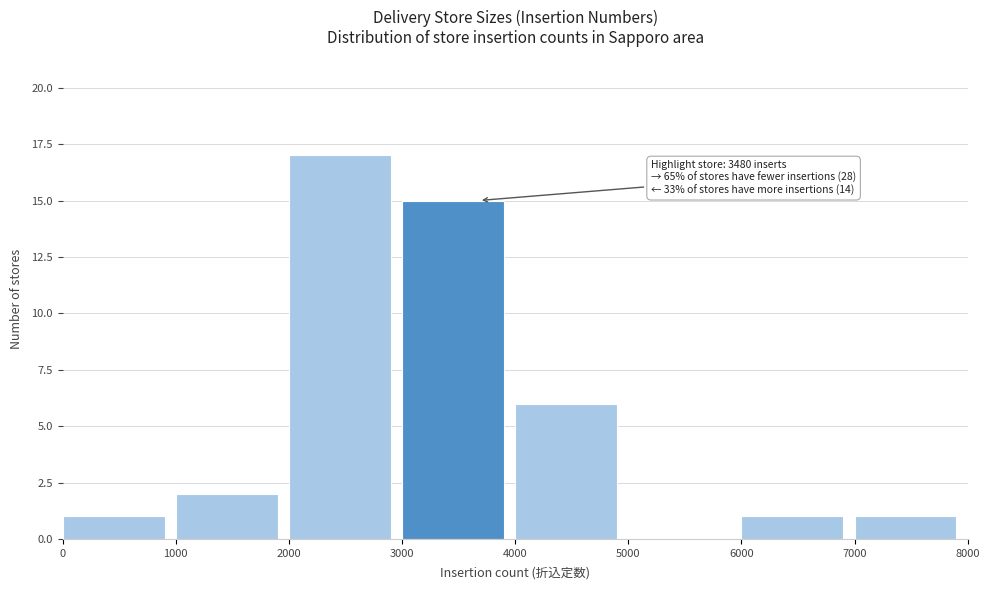

Which range on the x-axis has the tallest bar?

2000 to 3000